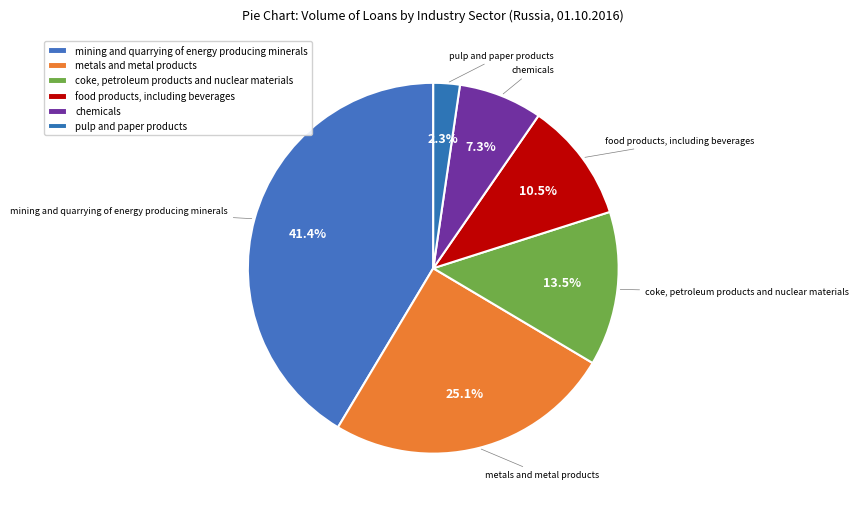

How much of the chart is everything except food products, including beverages?

89.8%